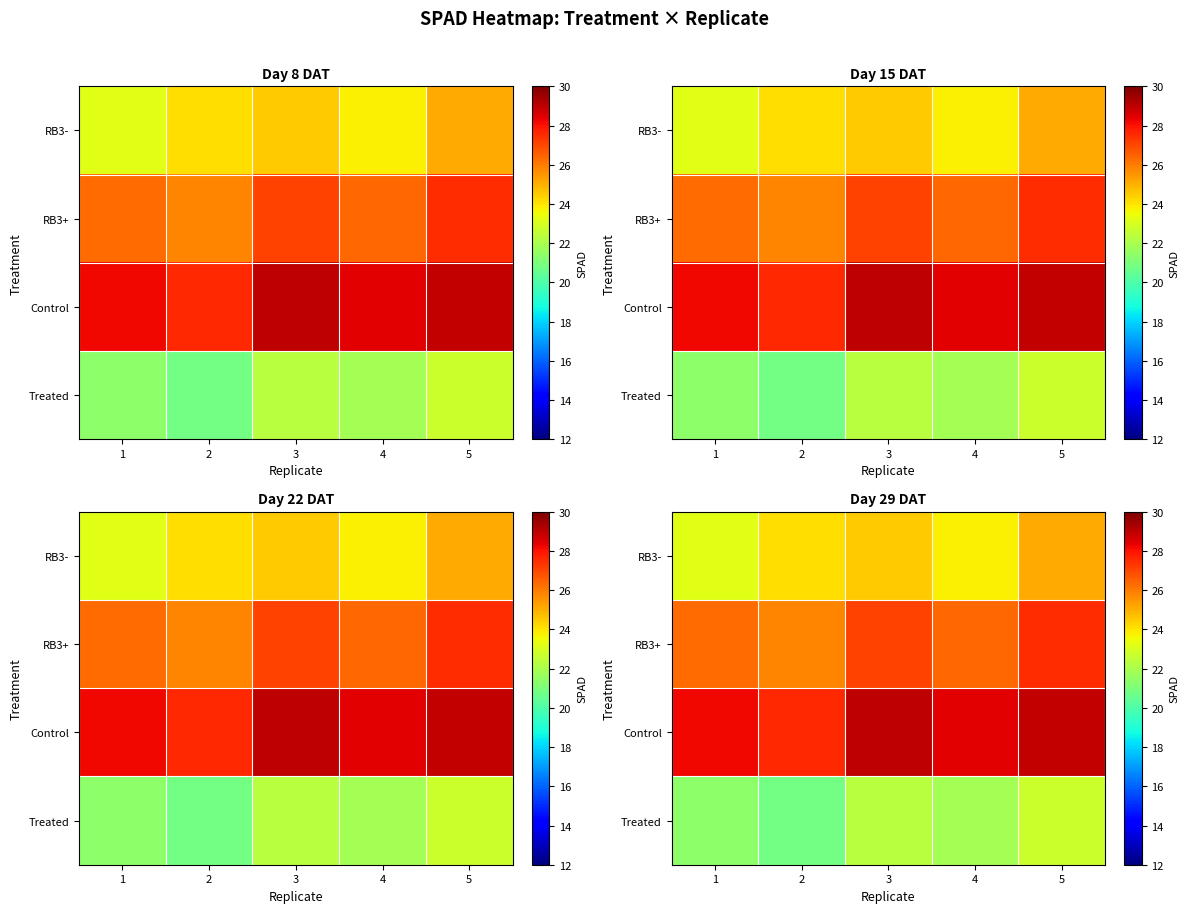

Between 2 and 5, which is larger?

5